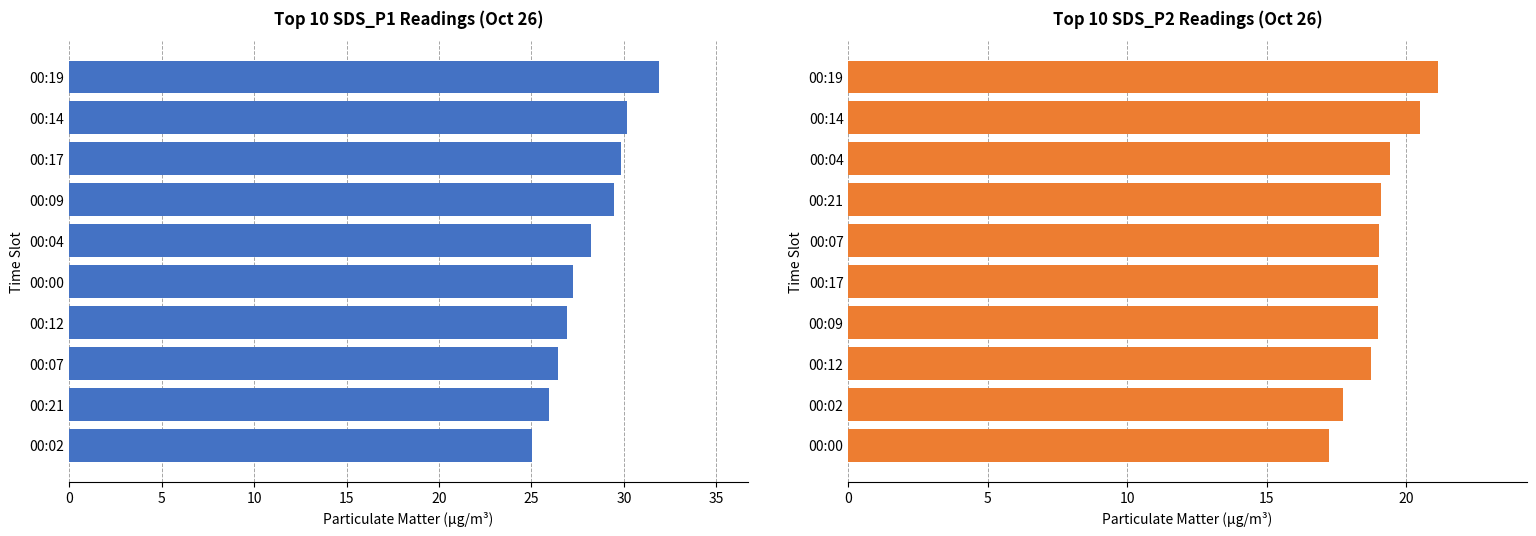

Reading left to right, extract all data points from this chart.

SDS_P1: 31.9	30.1	29.8	29.4	28.2	27.2	26.9	26.4	25.9	25.1
SDS_P2: 21.1	20.5	19.4	19.1	19.0	19.0	19.0	18.8	17.7	17.2